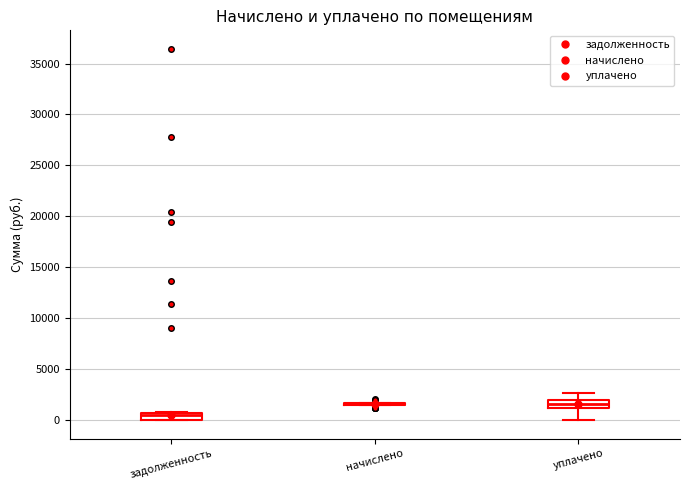

Where is the lower edge of the box for задолженность on the y-axis? The values are not printed on the chart, so give them approximately, as read against the axis.

0